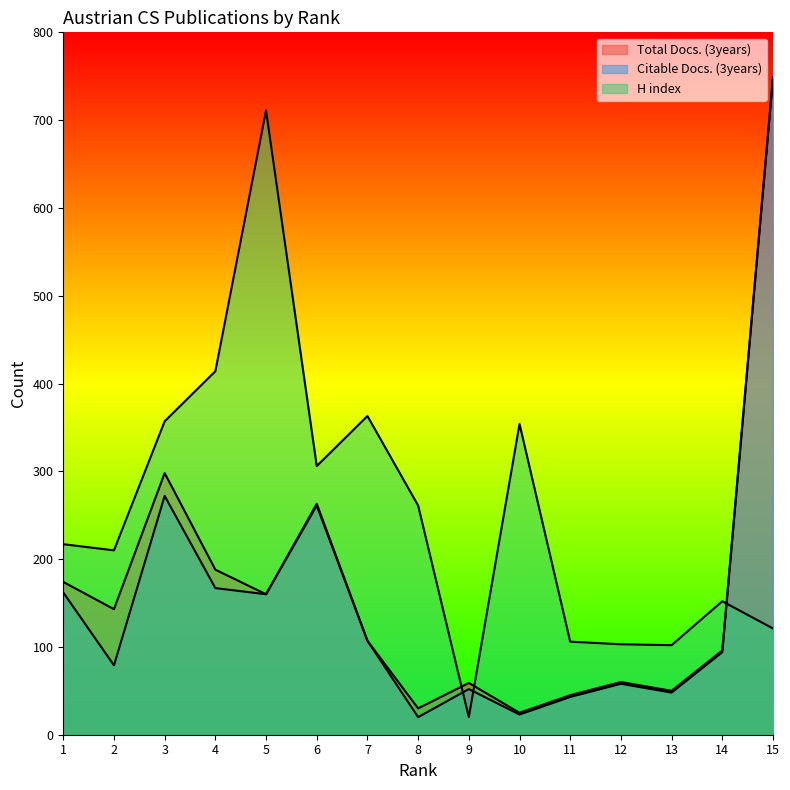

Which series has the largest total across all categories?

H index